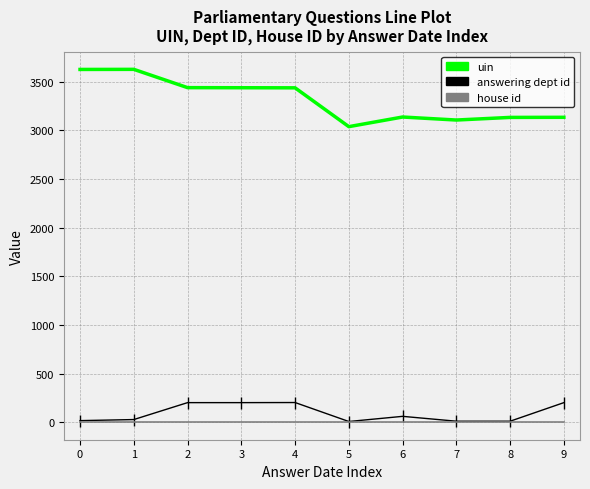

Which series has the largest total across all categories?

uin